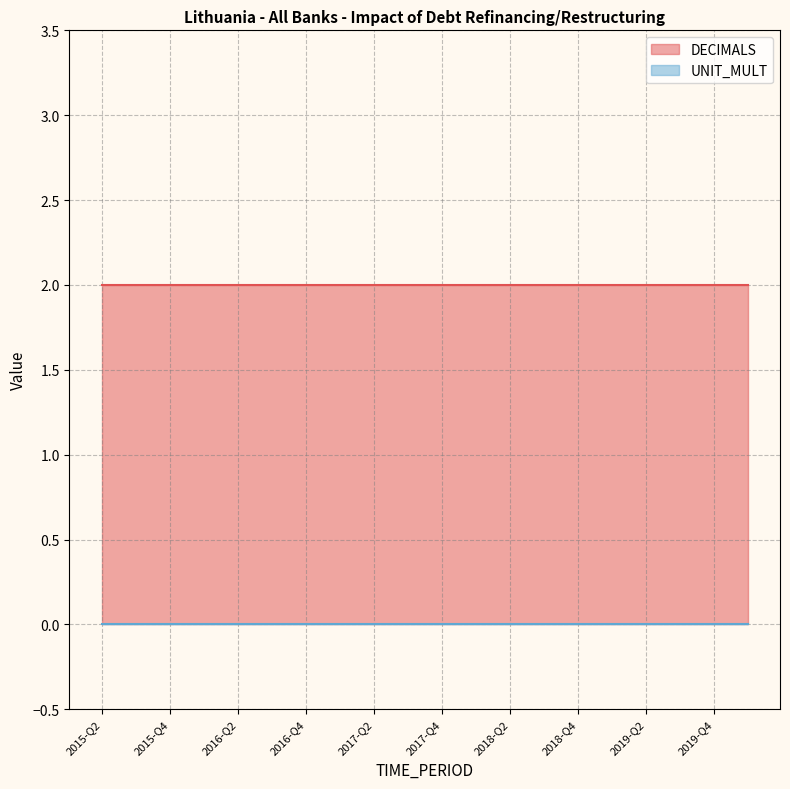

What position from the left is 2019-Q2?

17